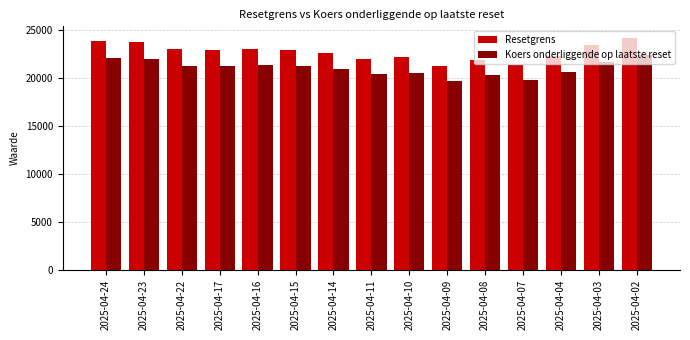

At which category is the sum across all series the highest?

2025-04-02